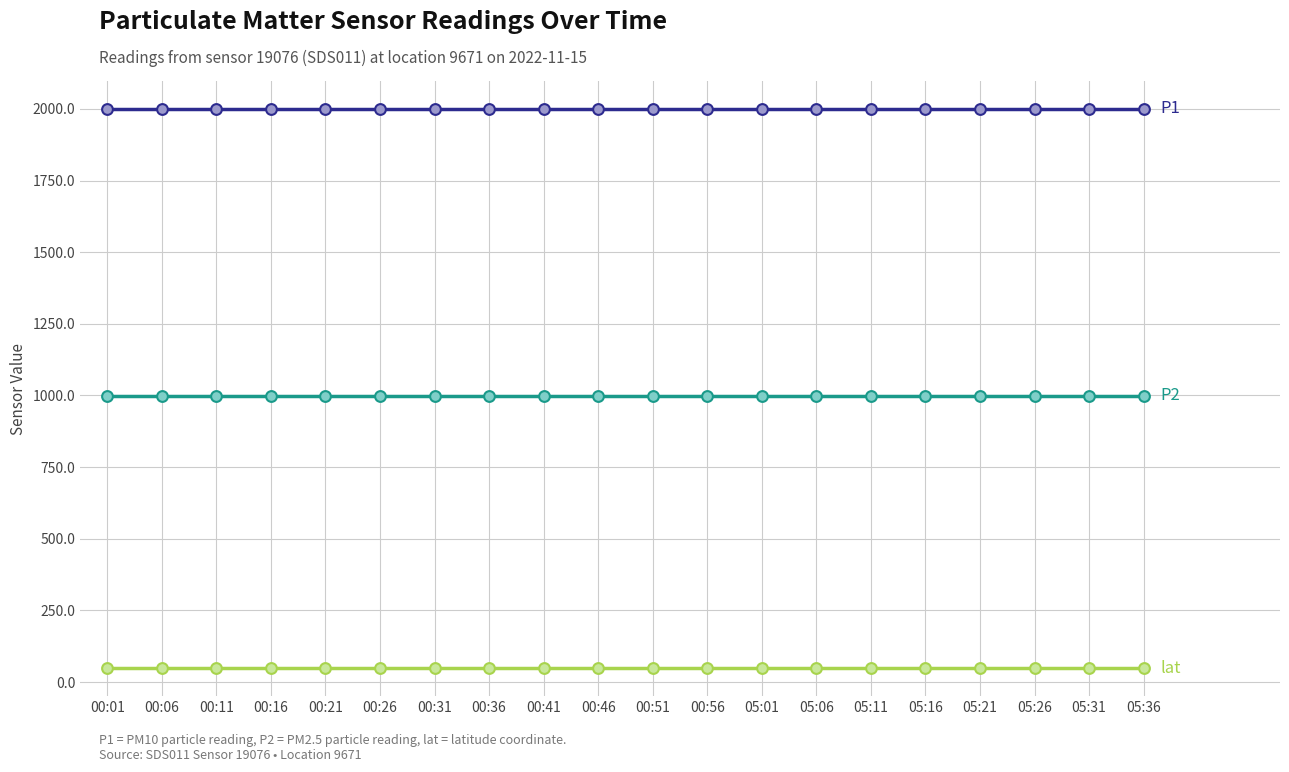

At how many categories does at least one series exceed 1795?

20